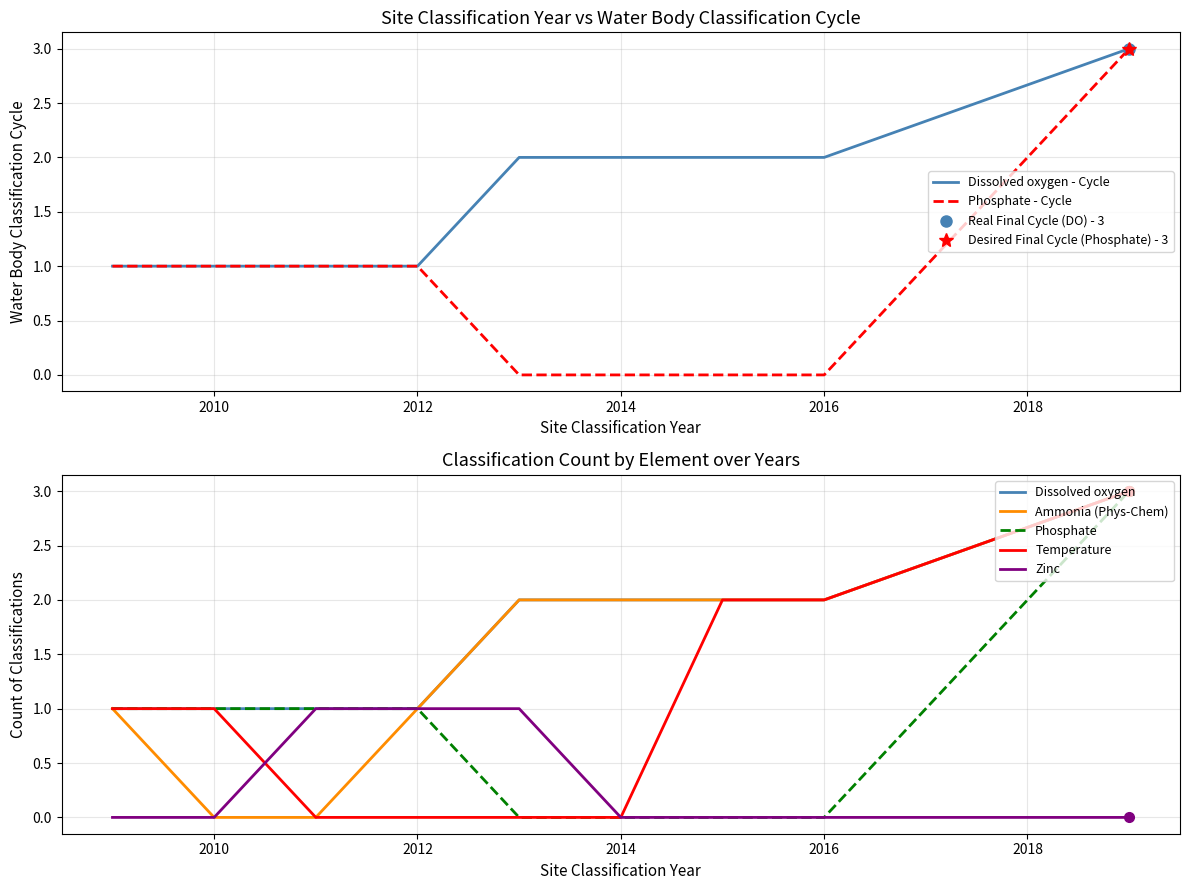

What are all the series names shown in the legend?

Dissolved oxygen, Ammonia (Phys-Chem), Phosphate, Temperature, Zinc